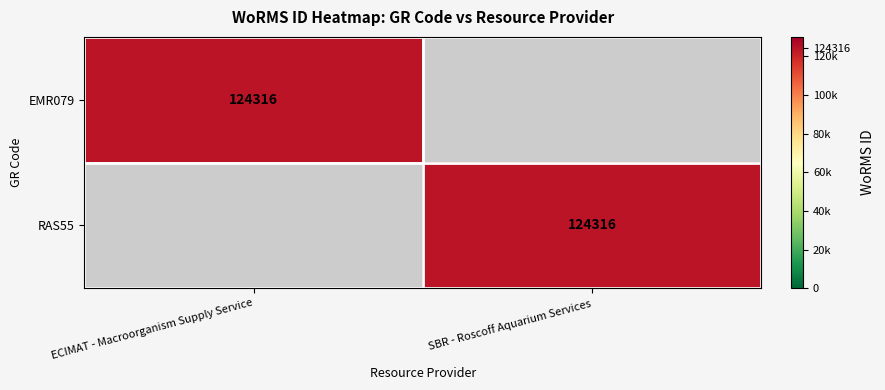

The value of RAS55 at SBR - Roscoff Aquarium Services is 124316. True or false?

True